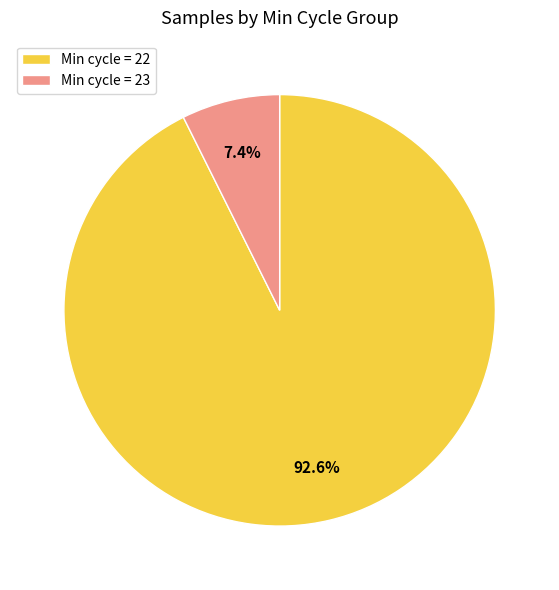

What percentage do Min cycle = 22 and Min cycle = 23 together represent?

100.0%